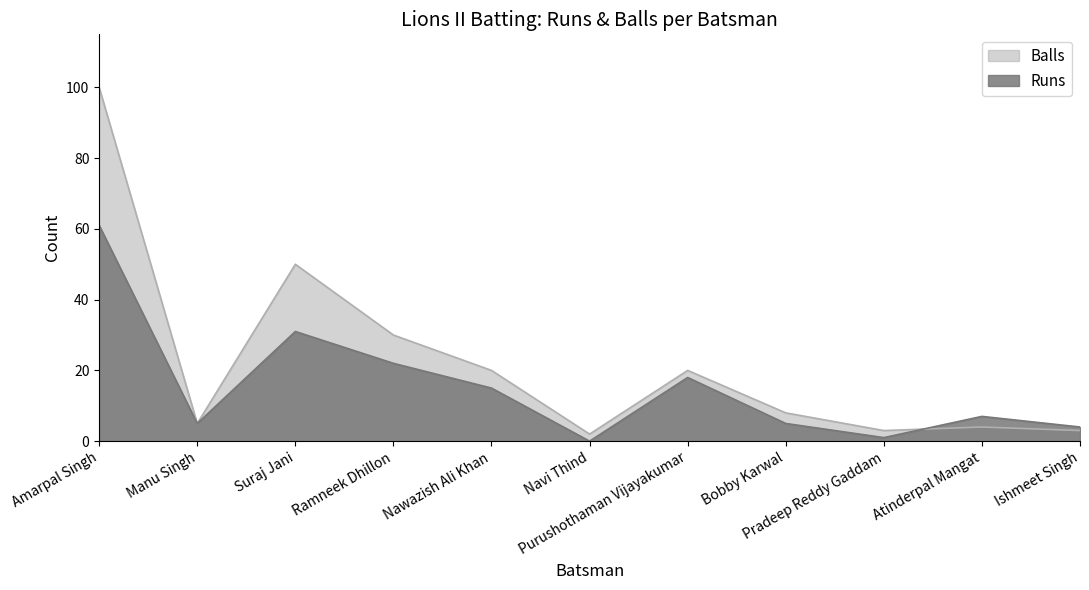

Reading right to left, what are all the values shown in this chart?

Runs: 4	7	1	5	18	0	15	22	31	5	61
Balls: 3	4	3	8	20	2	20	30	50	5	100